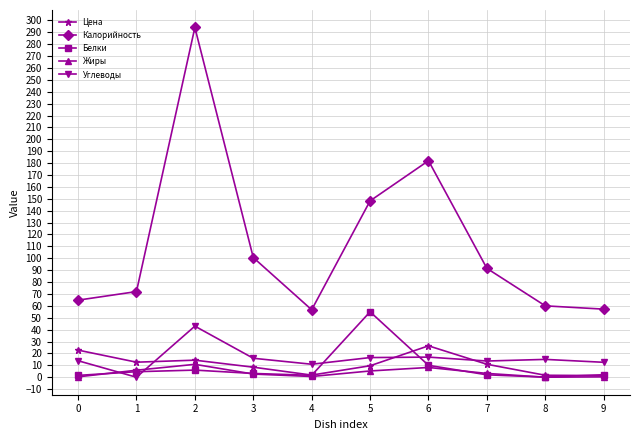

True or false: Белки and Углеводы intersect in this chart.

True